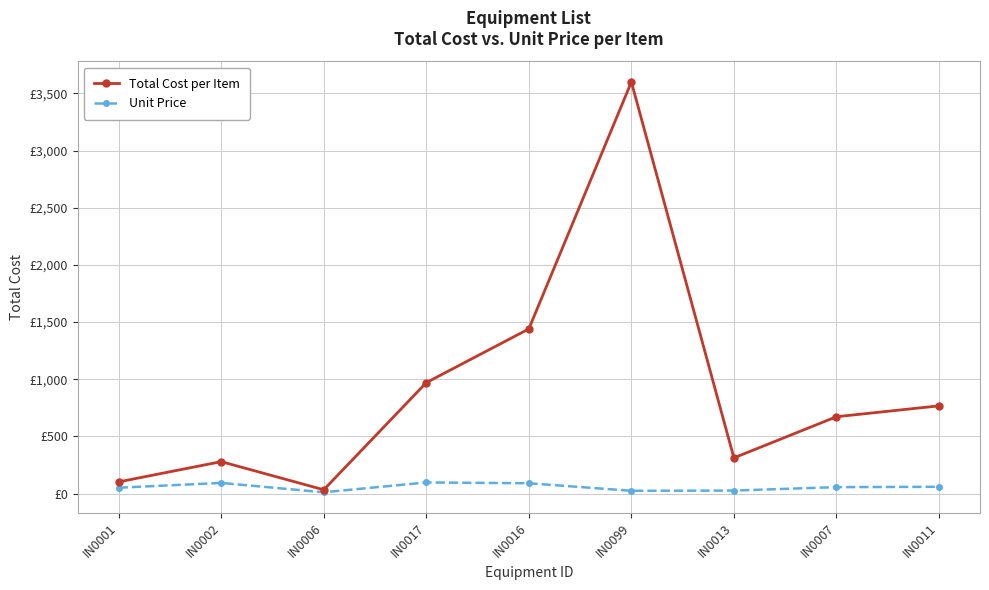

What are all the series names shown in the legend?

Total Cost per Item, Unit Price